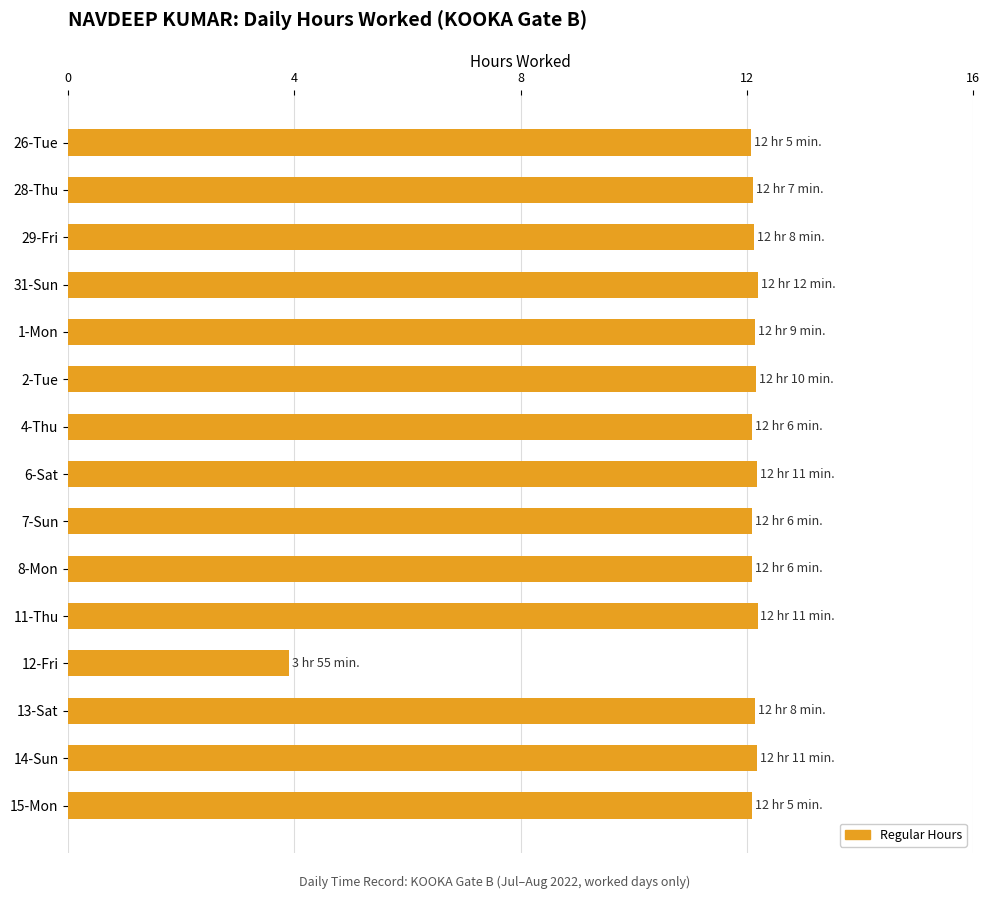

Approximately how many times larger is the value at 28-Thu compared to 4-Thu?

1.0